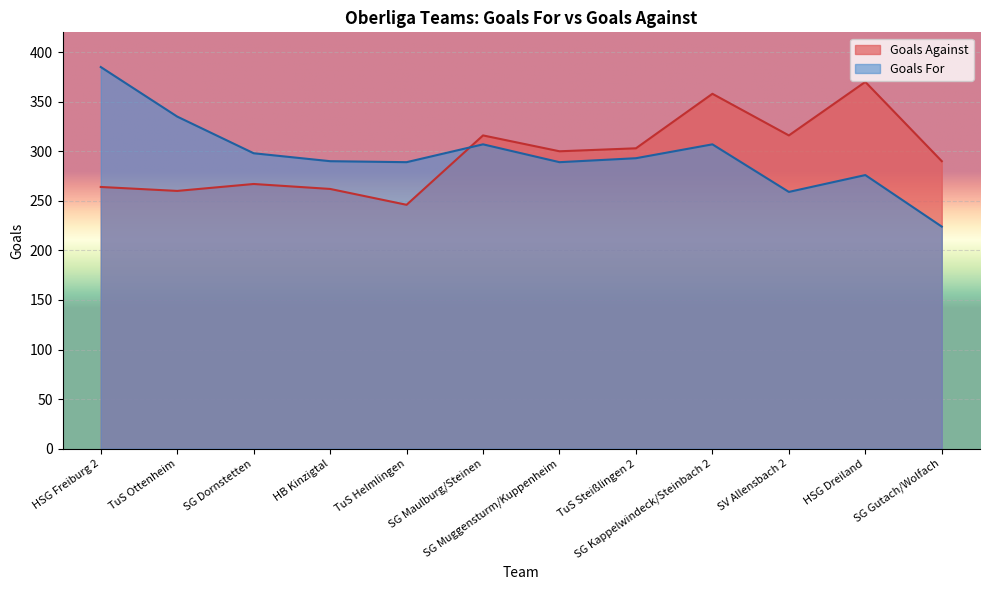

The value of Goals For at SG Dornstetten is 298. True or false?

True